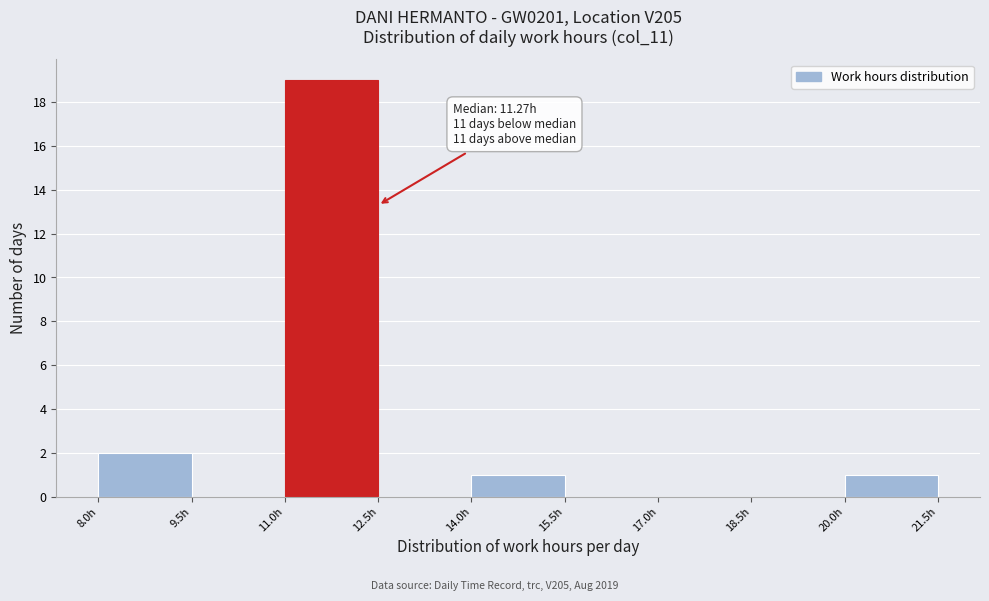

Which range on the x-axis has the tallest bar?

11.0 to 12.5